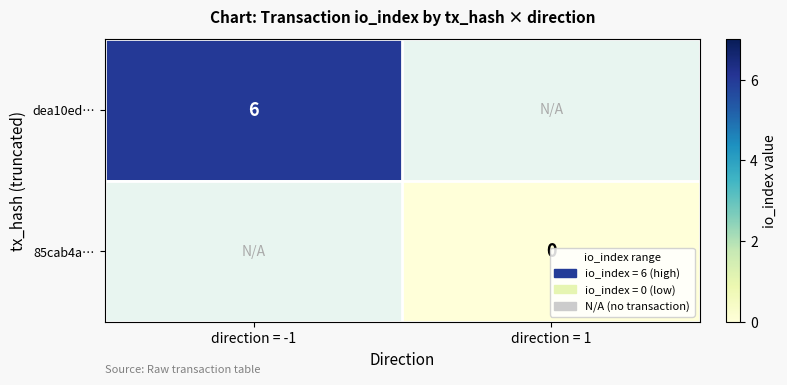

At how many categories does at least one series exceed 5?

1